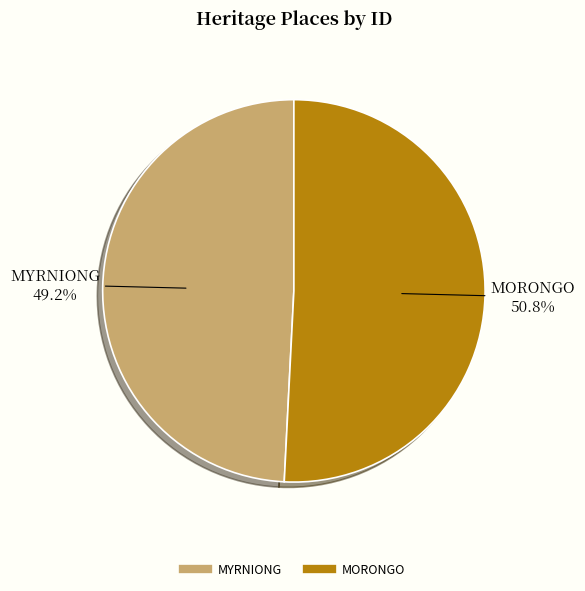

To the nearest percent, what is the average slice percentage?

50%